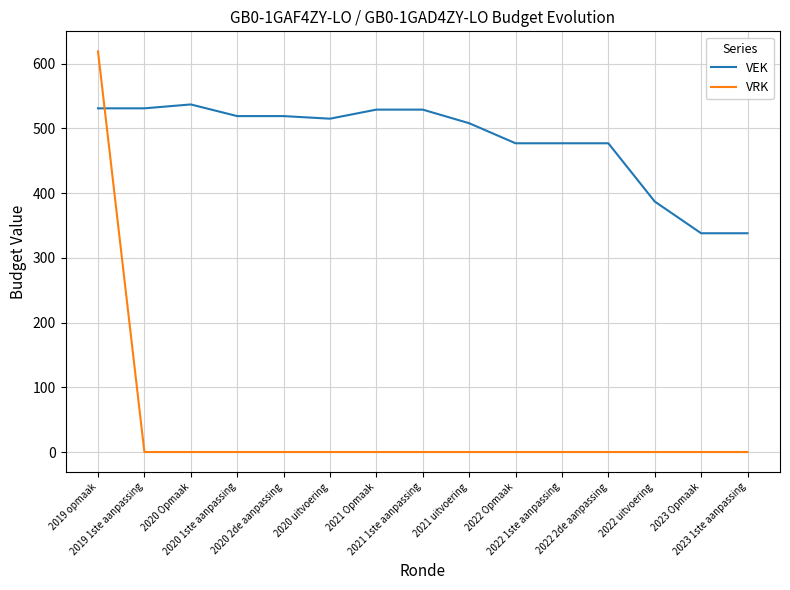

What is the maximum value shown in the chart?

619